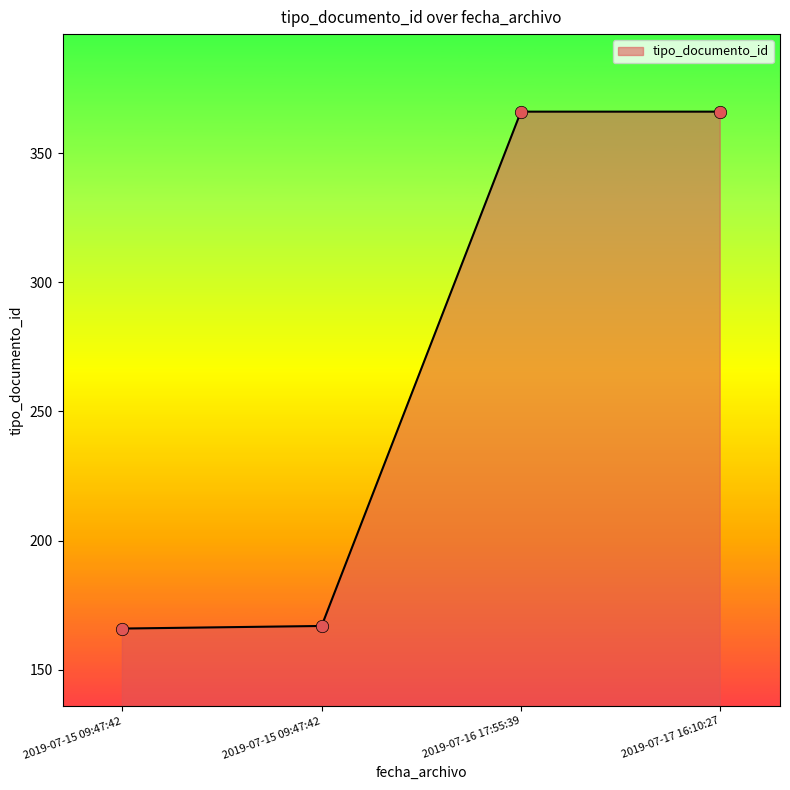

What is the change in value from 2019-07-15 09:47:42 to 2019-07-15 09:47:42?

+1